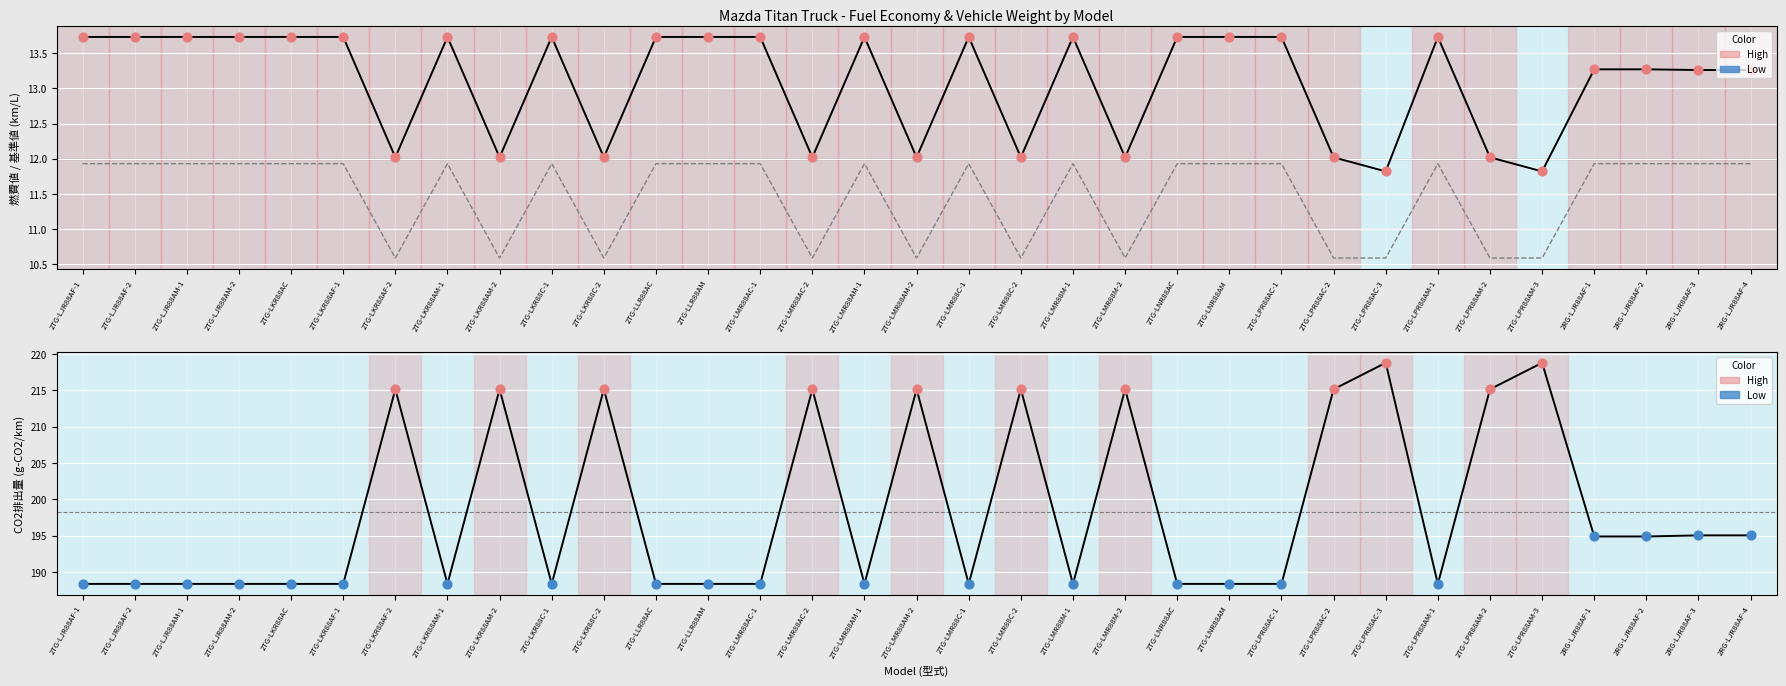

Which series has the largest total across all categories?

CO2排出量(g-CO2/km)